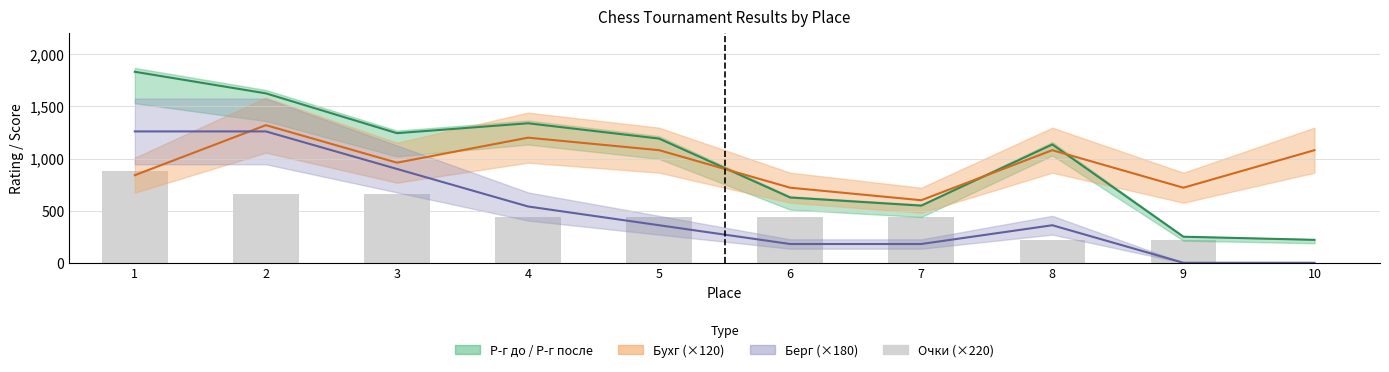

Are the bars horizontal?

No